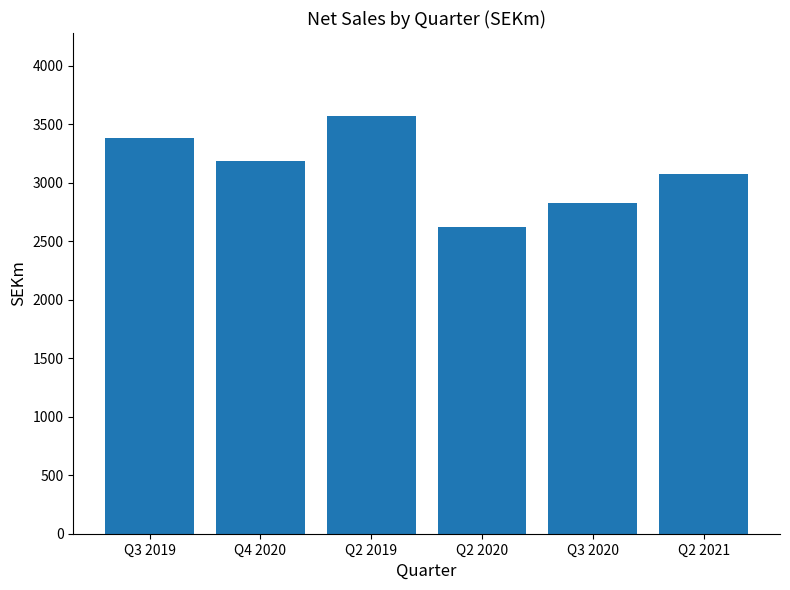

How many data points does each series have?

6